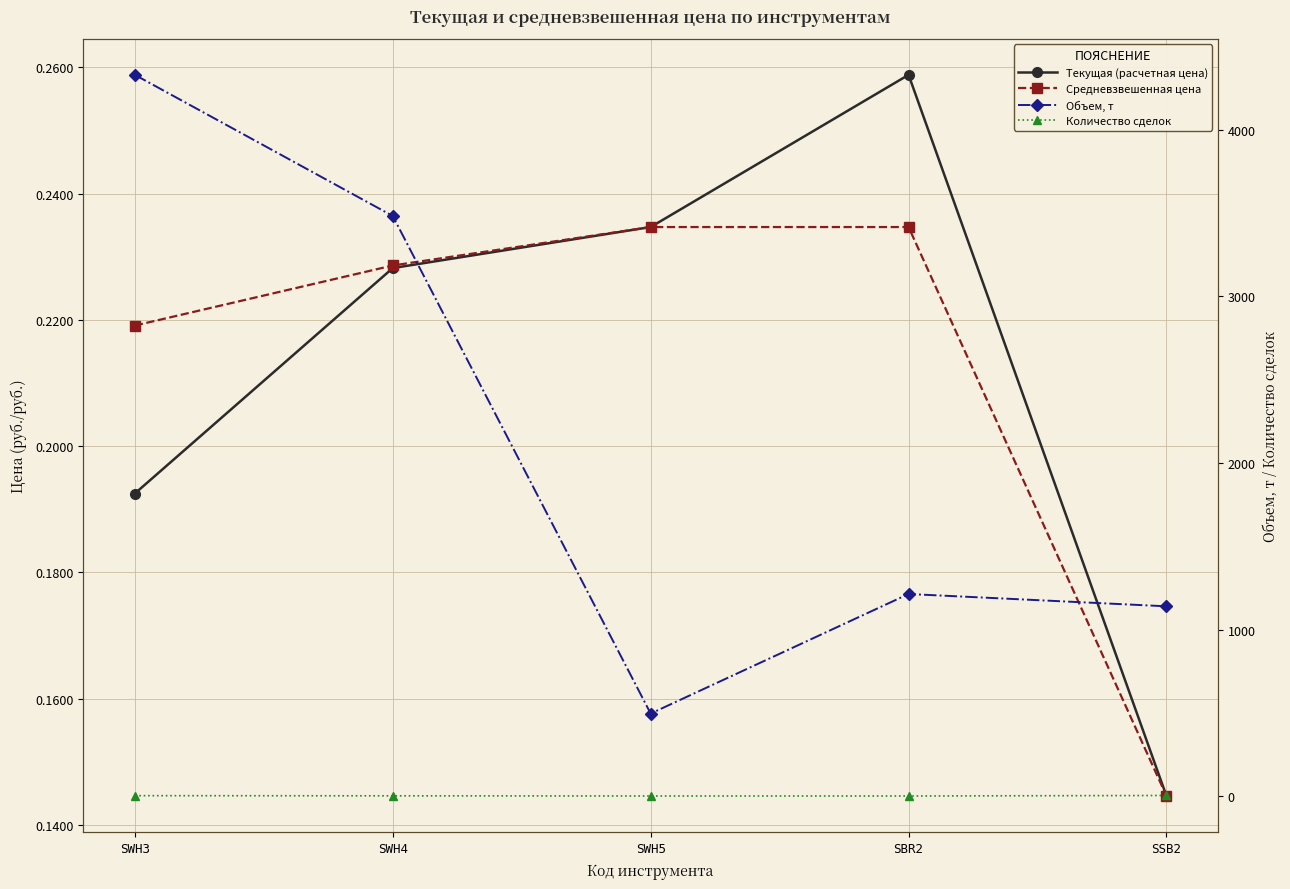

Is this an area chart (filled region under the line)?

No